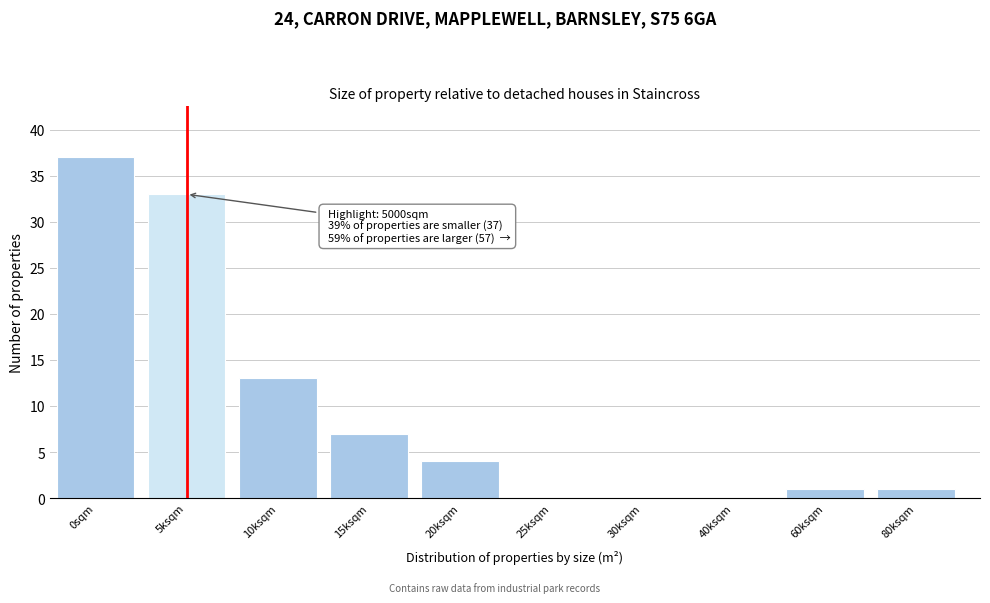

Reading left to right, extract all data points from this chart.

0sqm=37	5ksqm=33	10ksqm=13	15ksqm=7	20ksqm=4	25ksqm=0	30ksqm=0	40ksqm=0	60ksqm=1	80ksqm=1